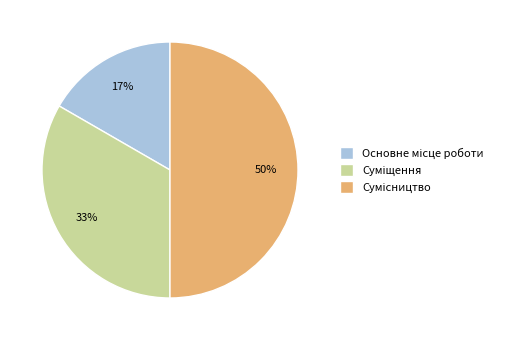

To the nearest percent, what is the average slice percentage?

33%